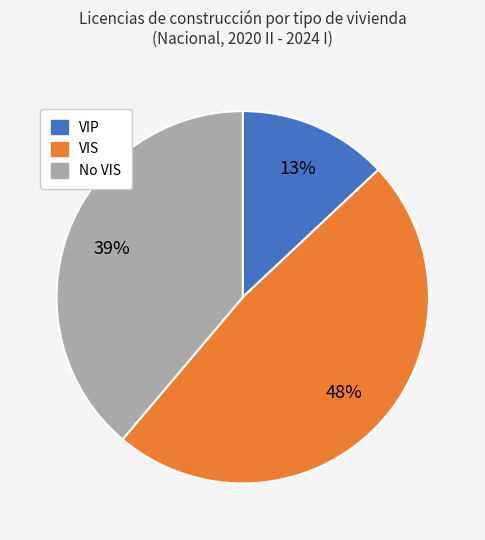

Combined, do VIS and No VIS account for over 50%?

Yes